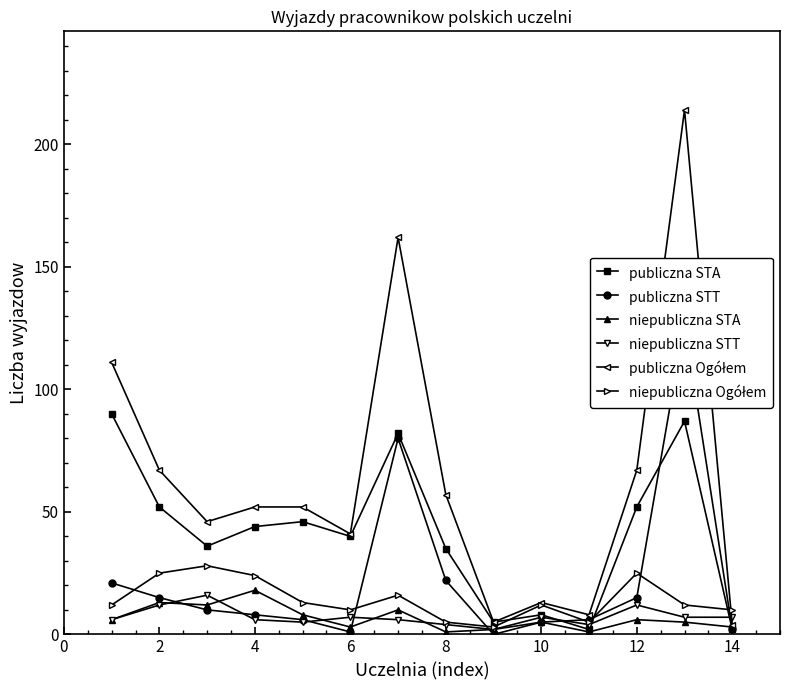

True or false: publiczna STA has more than 0 interior local peaks.

True